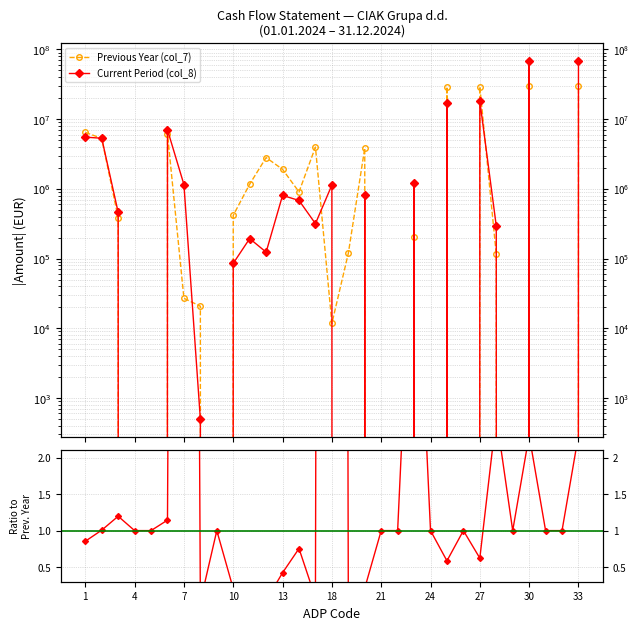

How many lines are shown in the chart?

3